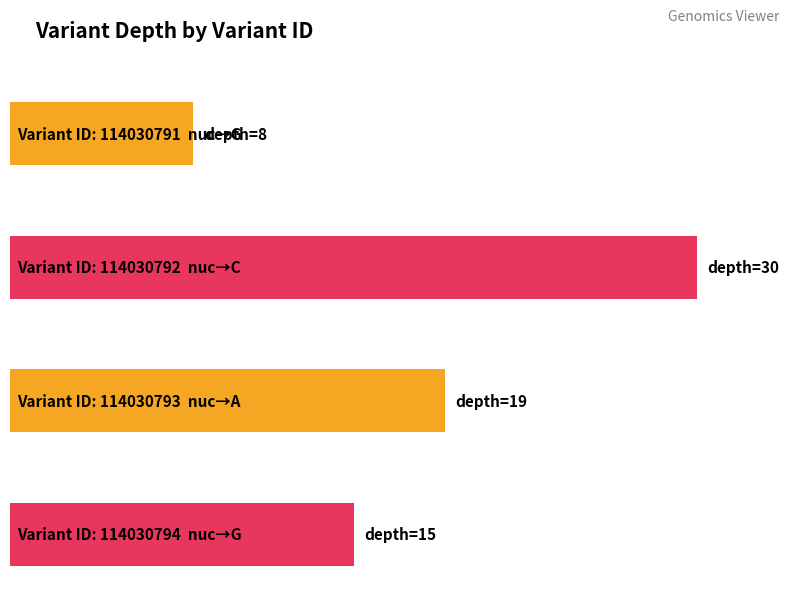

What is the difference between the maximum and minimum values?

22